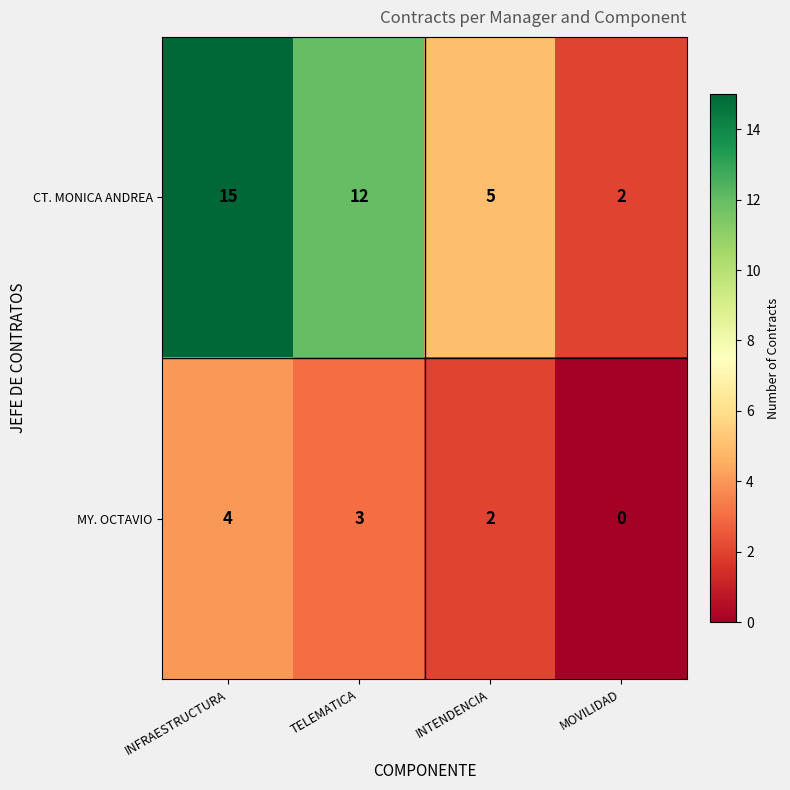

What is the total value across all series at INTENDENCIA?

7